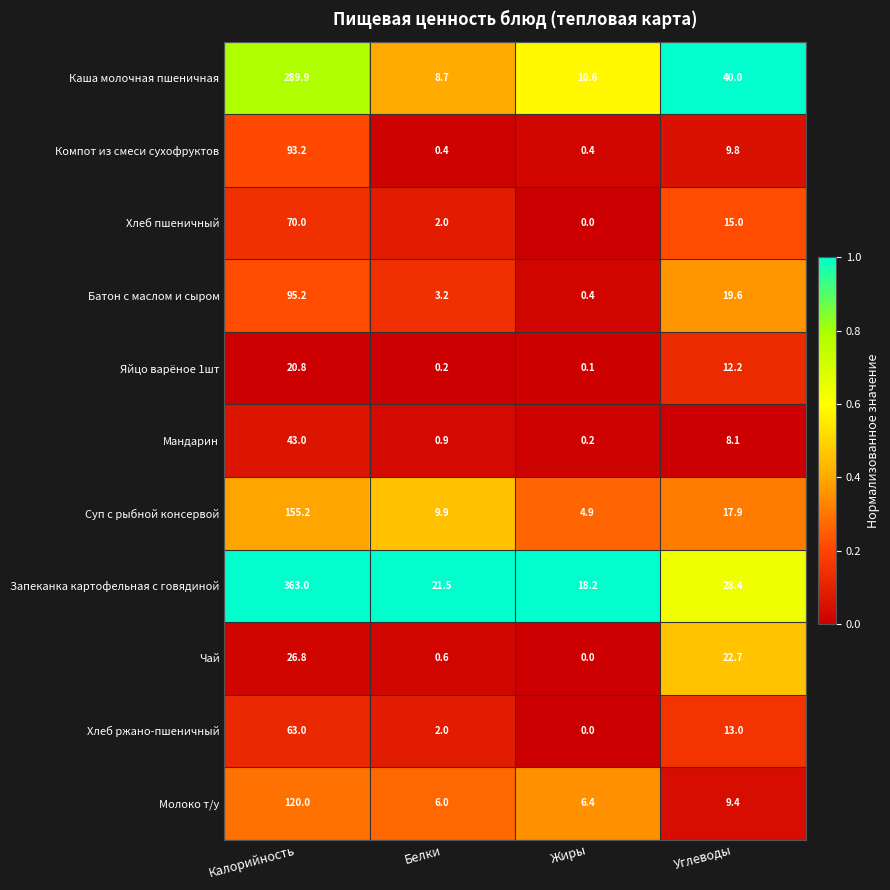

What is the total value across all series at Белки?

55.4